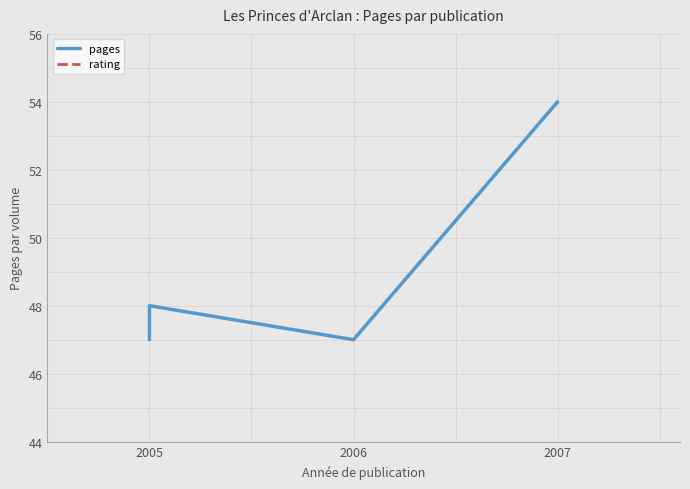

What is the sum of all pages values?

196